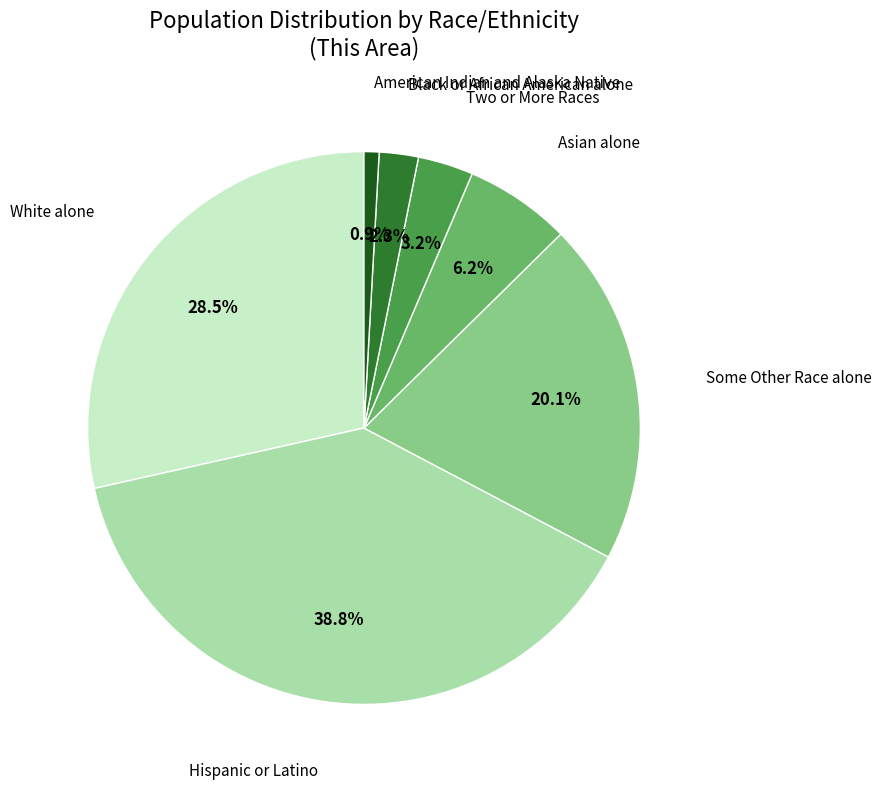

Count the number of slices in the pie.

7